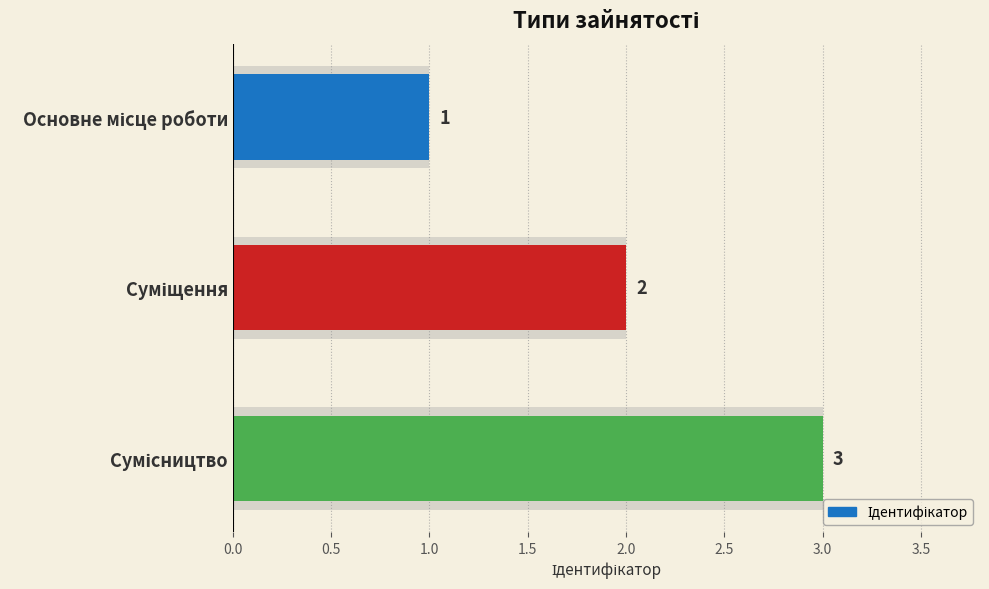

Does the chart contain stacked bars?

No